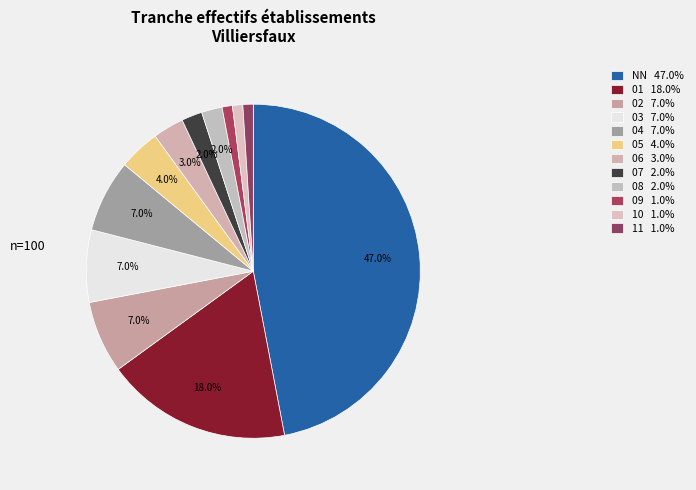

Is the sum of 07 and 01 greater than half?

No